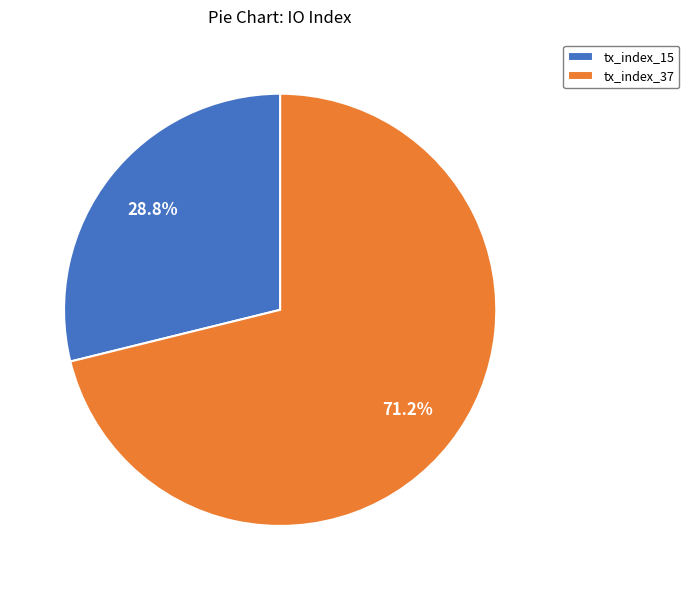

True or false: tx_index_15 accounts for 20% of the total.

False